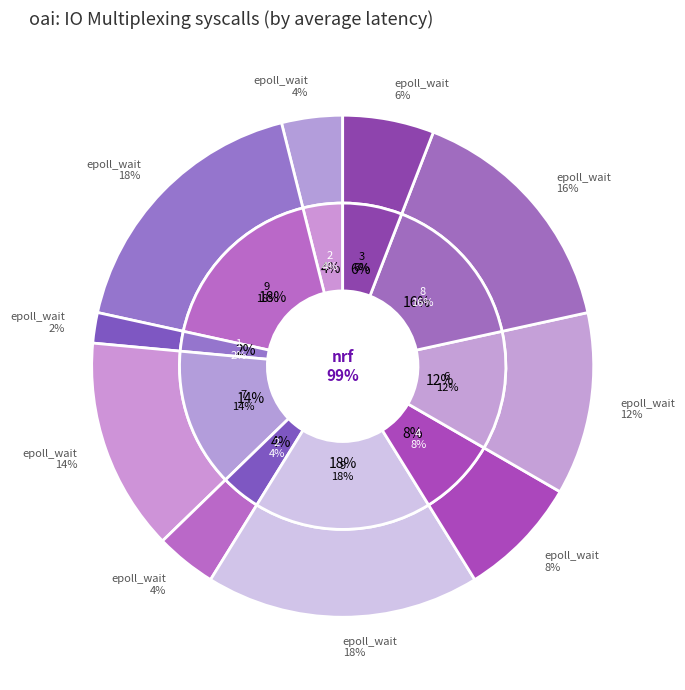

The 3 slice represents 17% of the pie. True or false?

False